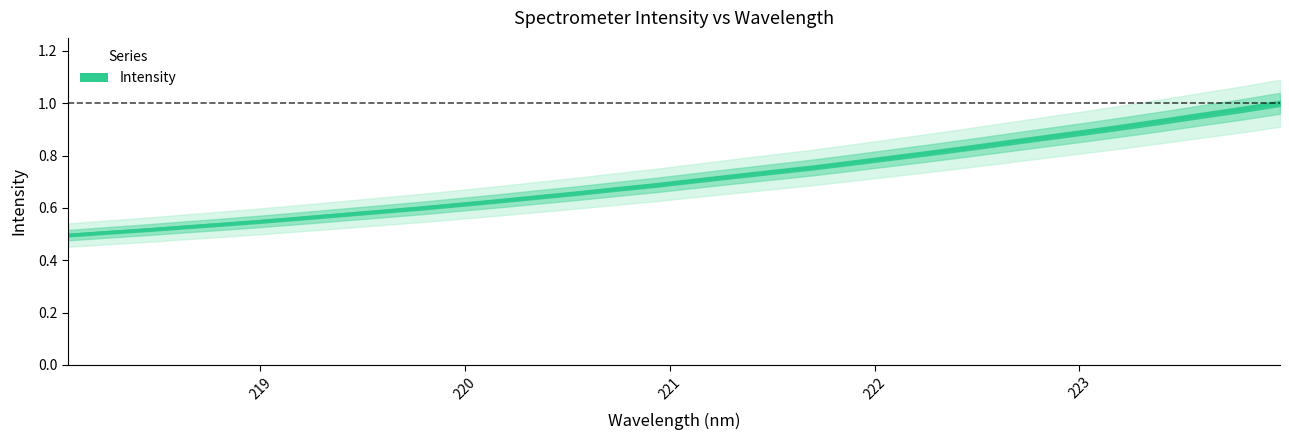

List the labels in order of value, largest first.

223.9802, 223.7895, 223.5987, 223.408, 223.2172, 223.0264, 222.8355, 222.6447, 222.4538, 222.263, 222.0721, 221.8812, 221.6902, 221.4993, 221.3083, 221.1174, 220.9264, 220.7354, 220.5444, 220.3533, 220.1623, 219.9712, 219.7801, 219.589, 219.3979, 219.2067, 219.0156, 218.8244, 218.6332, 218.442, 218.2508, 218.0596